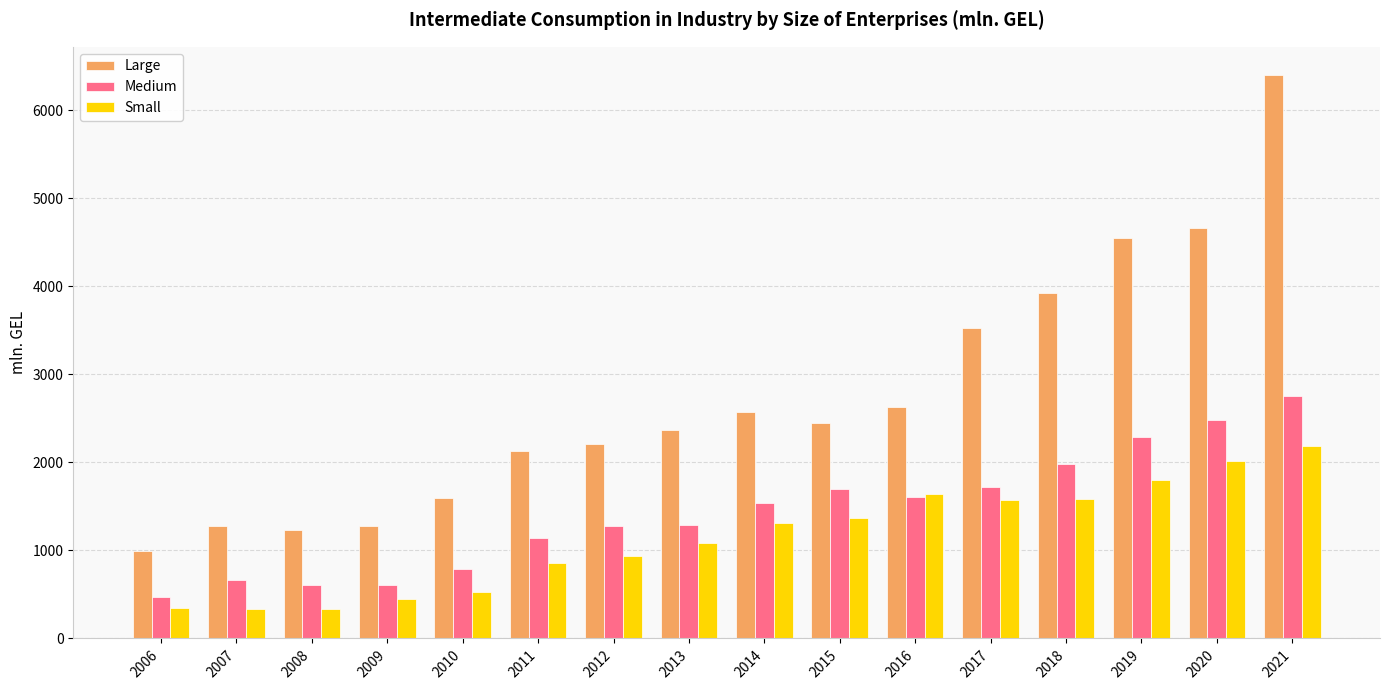

Rank the series by their average value, from highest to lowest.

Large, Medium, Small